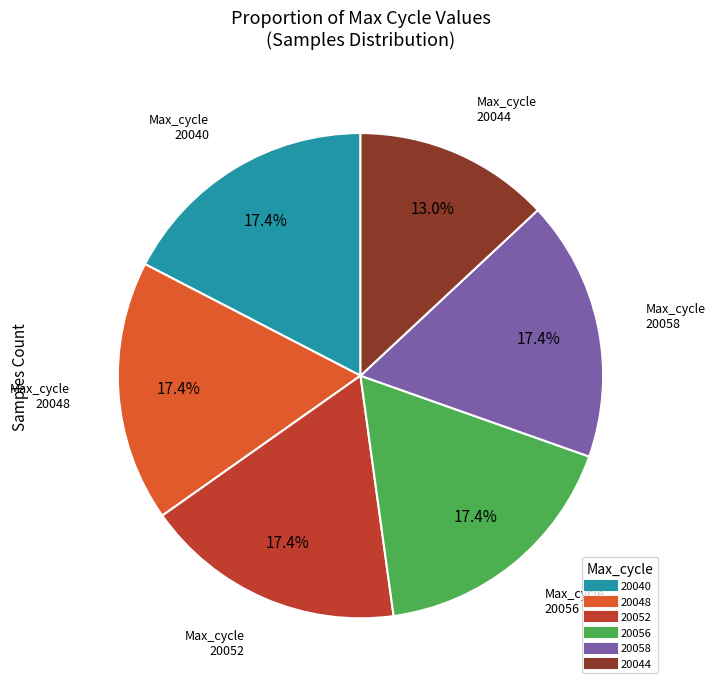

What is the smallest slice in the pie chart?

20044